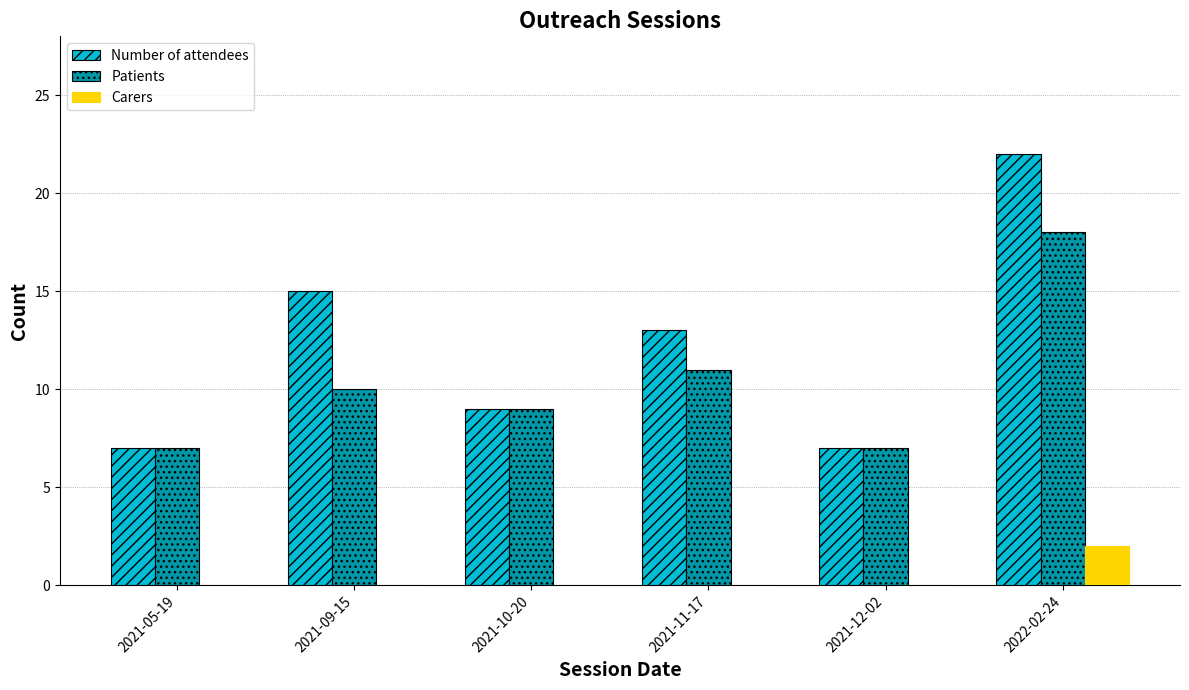

What is the total value across all series at 2021-11-17?

24